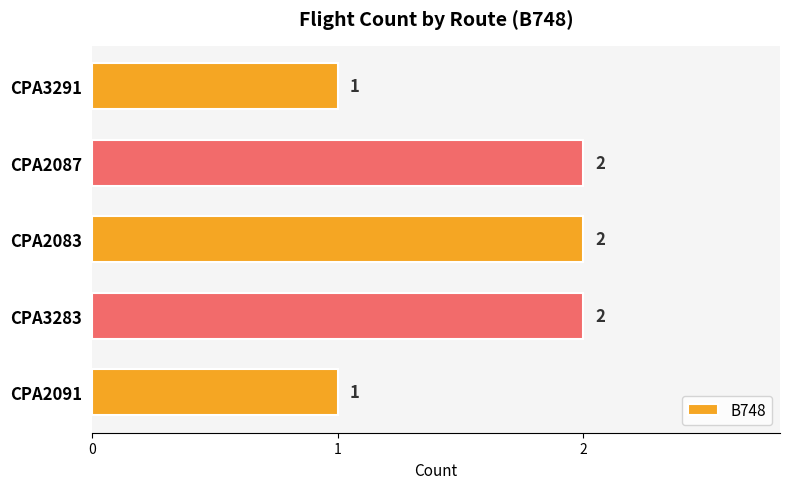

Reading bottom to top, list all the values displayed in this chart.

CPA2091=1	CPA3283=2	CPA2083=2	CPA2087=2	CPA3291=1